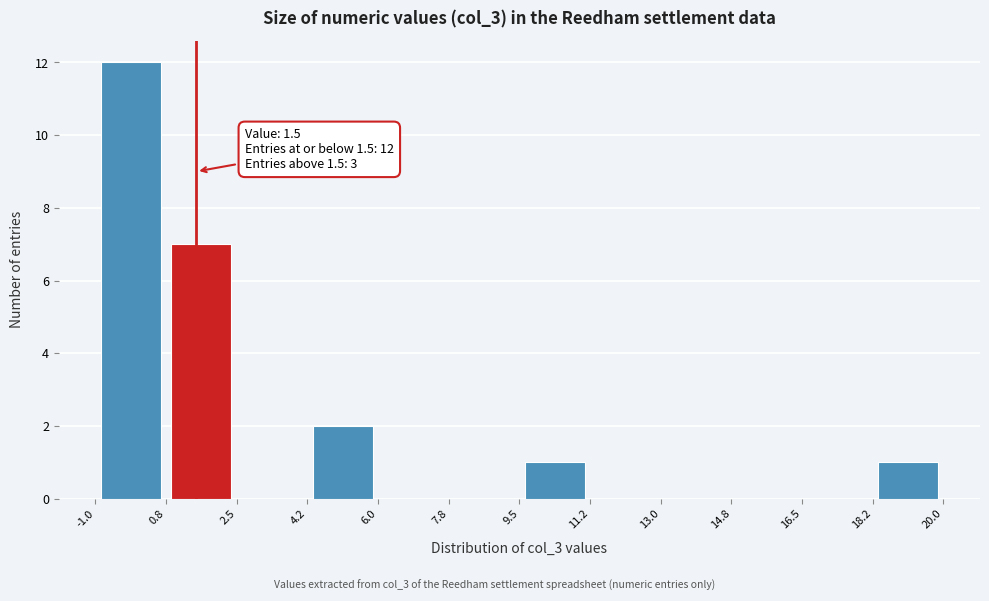

Over which range of the x-axis is the bar tallest?

-1.0 to 0.8